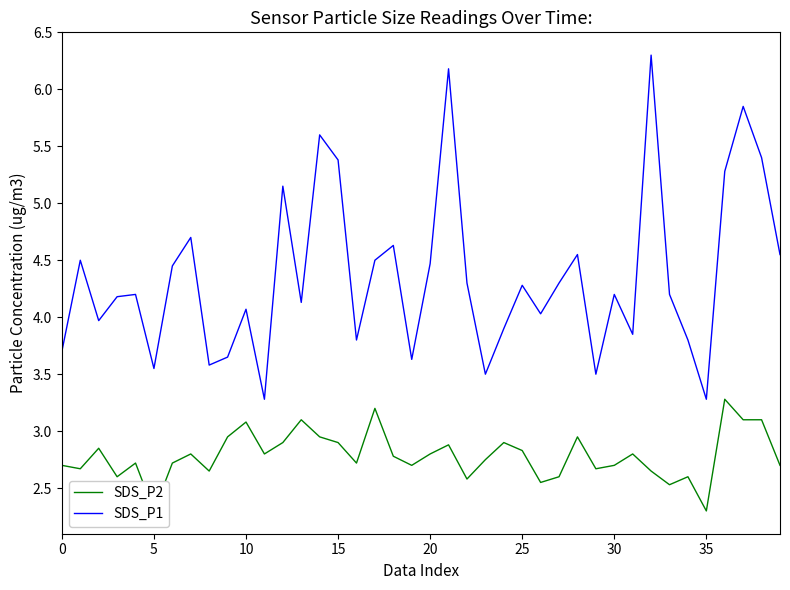

What is the value of the SDS_P2 point at the 40th from the left?

2.7